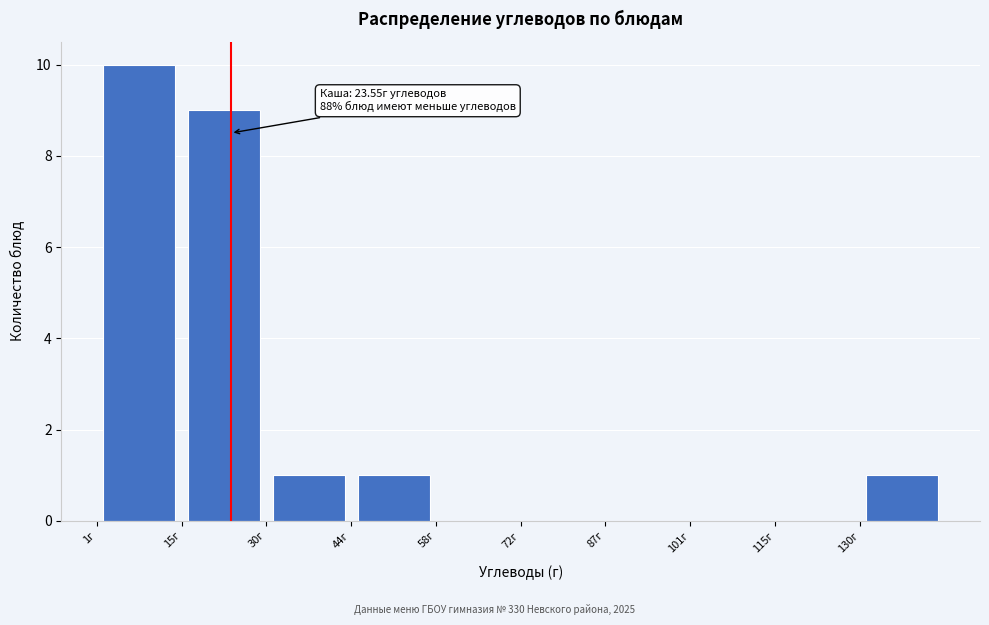

Which range on the x-axis has the tallest bar?

2 to 16